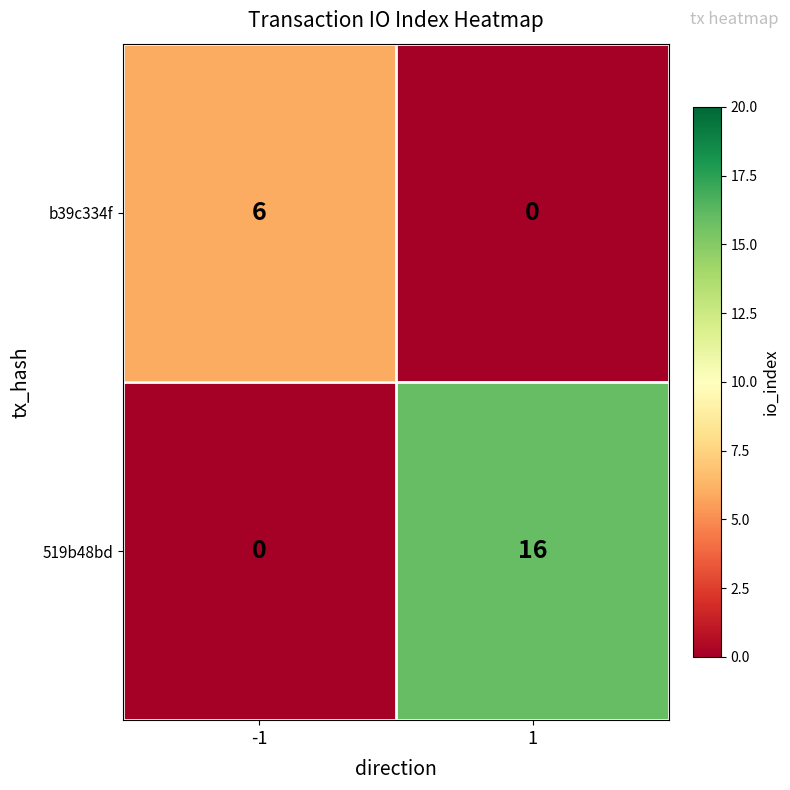

What is the total value across all series at 1?

16